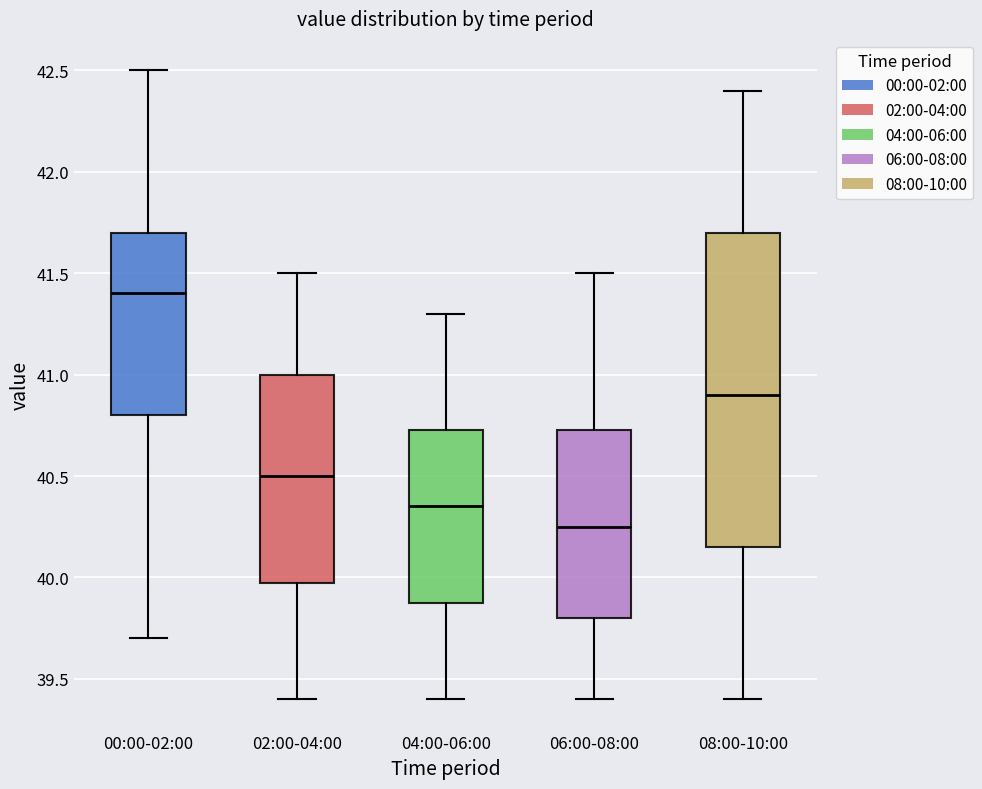

Which box is the tallest, from its lower edge to its upper edge?

08:00-10:00